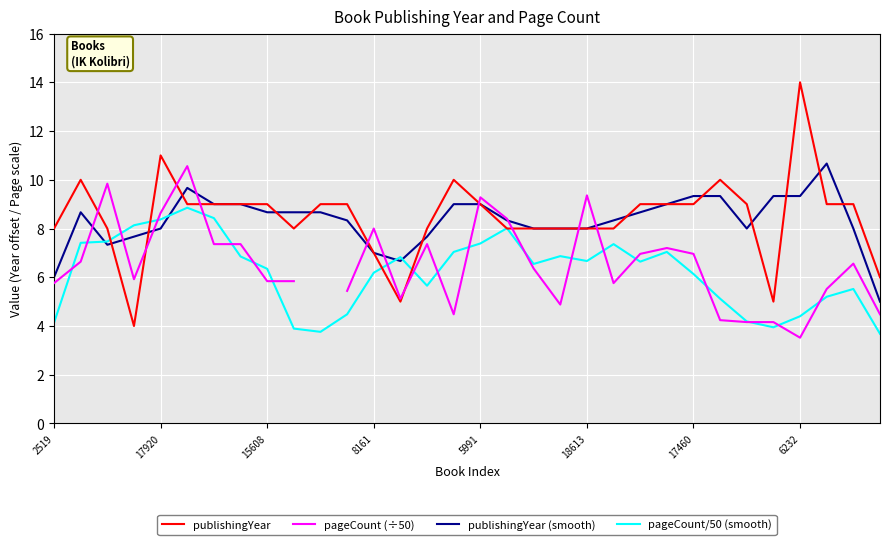

What is the lowest value of the pageCount/50 (smooth) series?

3.7